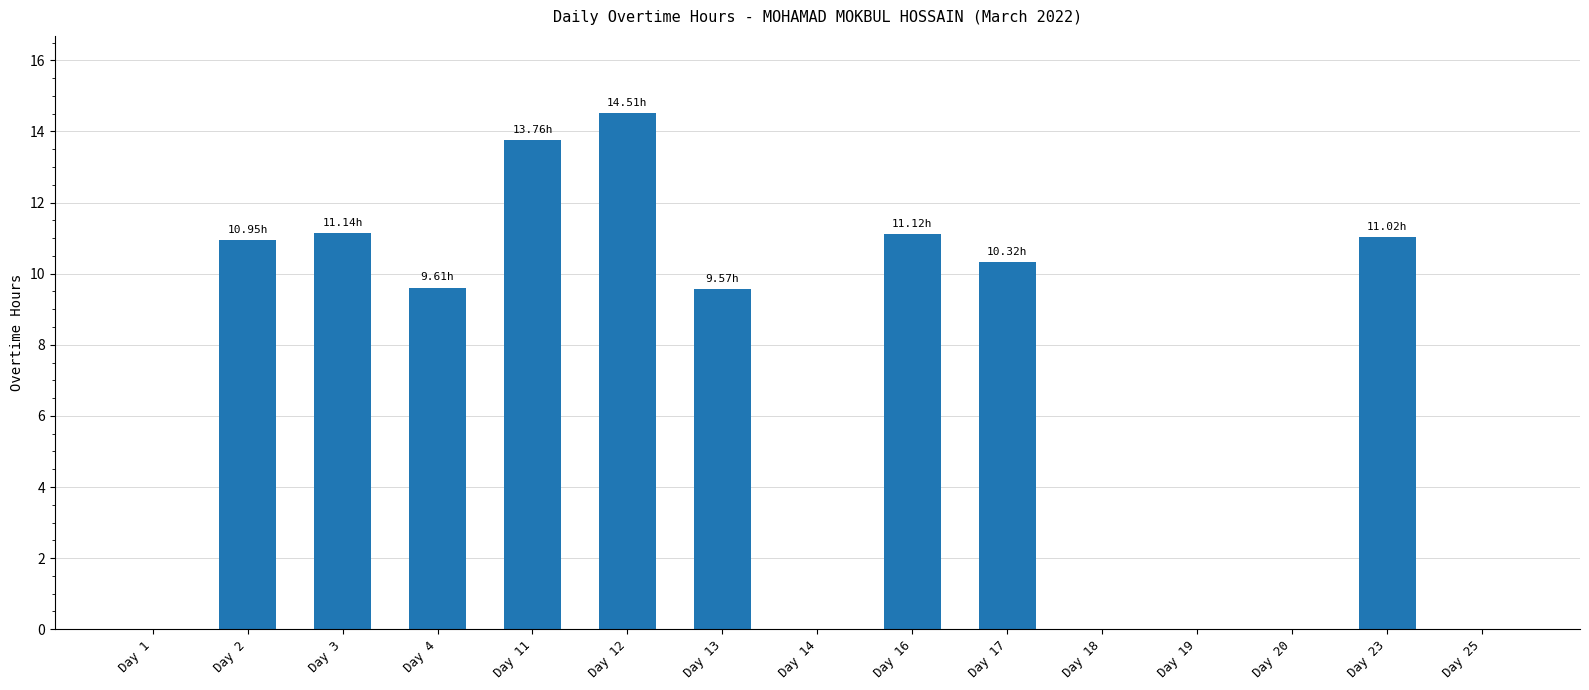

What is the sum of the values at Day 16 and Day 3?

22.3